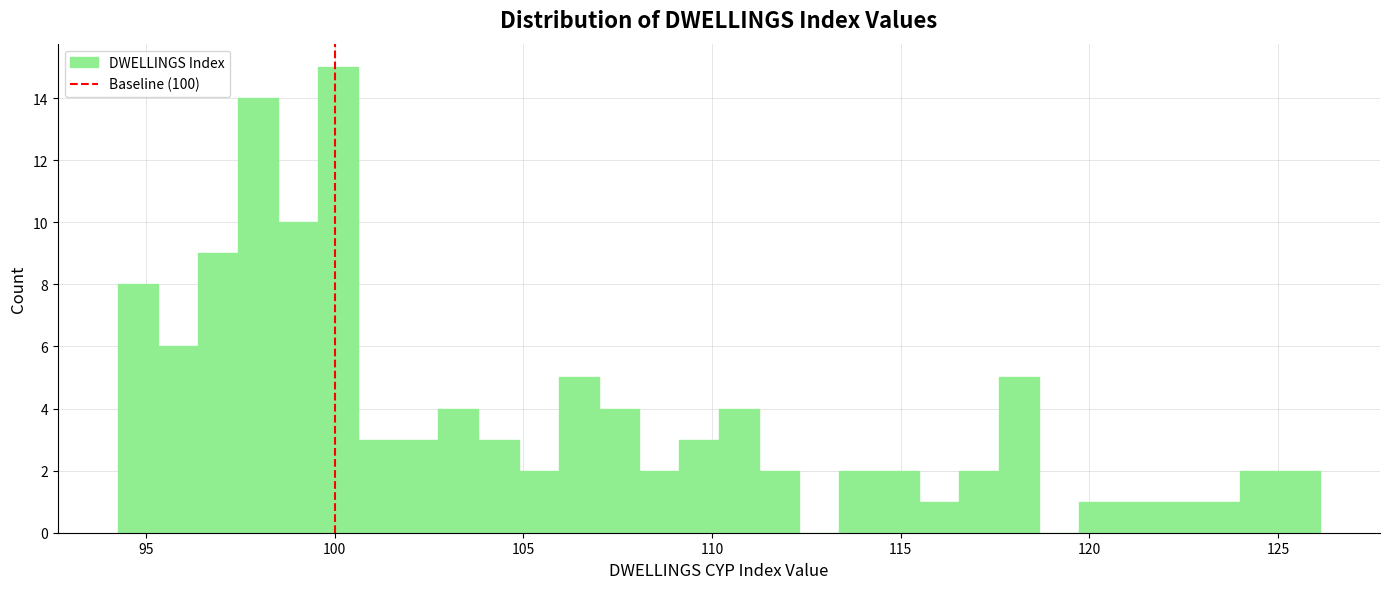

Around what value on the x-axis is the tallest bar? Give the approximate position of its centre, as read against the axis.

100.0